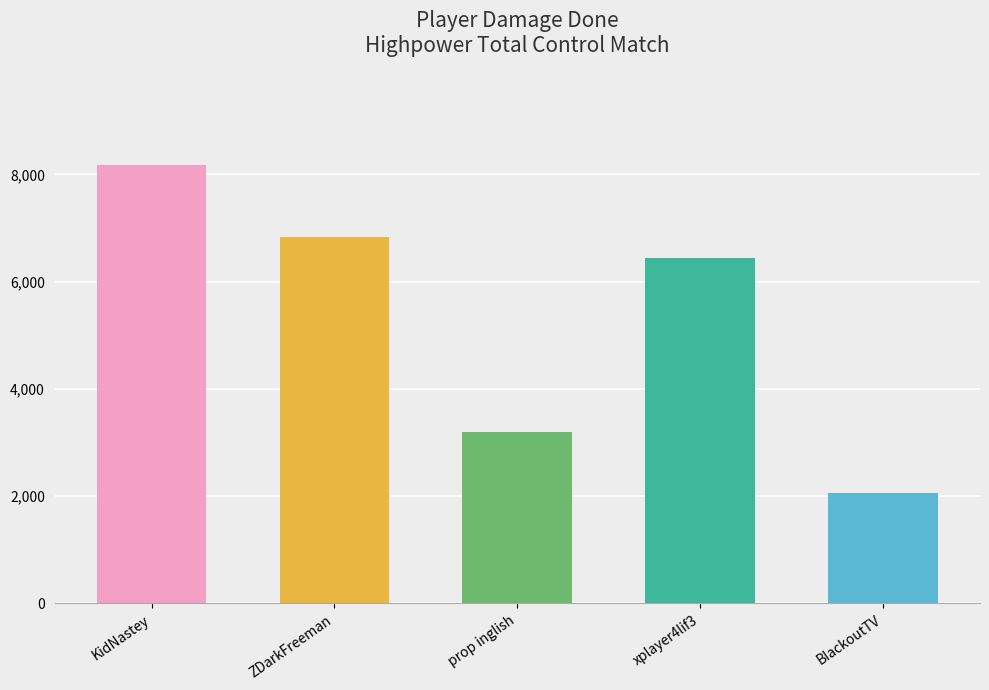

What is the greatest value displayed?

8174